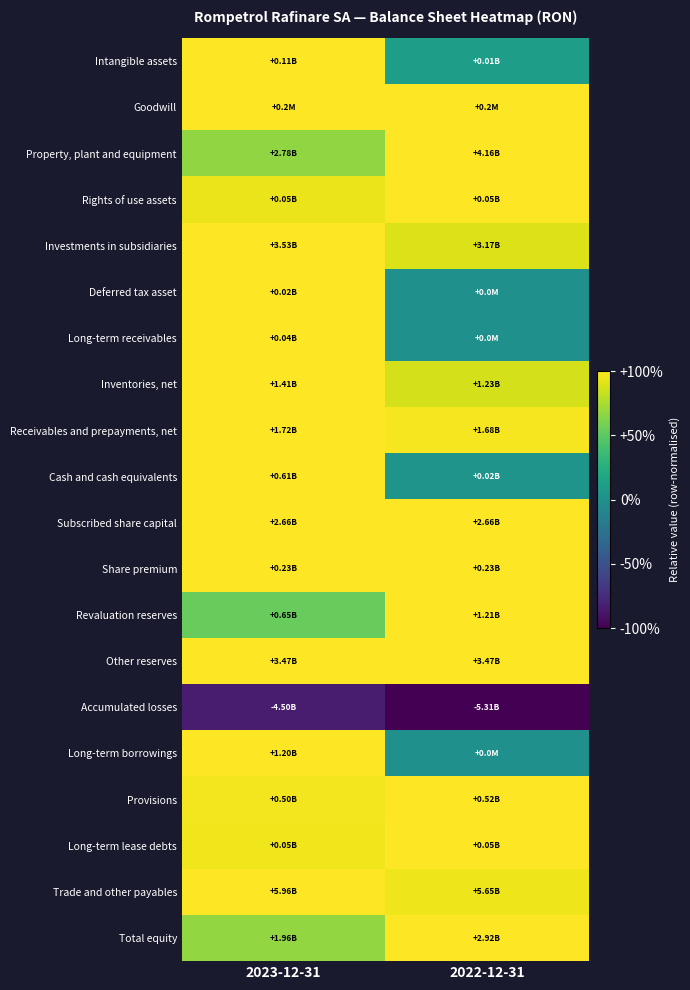

Reading right to left, list all the values displayed in this chart.

Intangible assets: 2022-12-31=0.1	2023-12-31=1.0
Goodwill: 2022-12-31=1.0	2023-12-31=1.0
Property, plant and equipment: 2022-12-31=1.0	2023-12-31=0.7
Rights of use assets: 2022-12-31=1.0	2023-12-31=0.9
Investments in subsidiaries: 2022-12-31=0.9	2023-12-31=1.0
Deferred tax asset: 2022-12-31=0.0	2023-12-31=1.0
Long-term receivables: 2022-12-31=0.0	2023-12-31=1.0
Inventories, net: 2022-12-31=0.9	2023-12-31=1.0
Receivables and prepayments, net: 2022-12-31=1.0	2023-12-31=1.0
Cash and cash equivalents: 2022-12-31=0.0	2023-12-31=1.0
Subscribed share capital: 2022-12-31=1.0	2023-12-31=1.0
Share premium: 2022-12-31=1.0	2023-12-31=1.0
Revaluation reserves: 2022-12-31=1.0	2023-12-31=0.5
Other reserves: 2022-12-31=1.0	2023-12-31=1.0
Accumulated losses: 2022-12-31=-1.0	2023-12-31=-0.8
Long-term borrowings: 2022-12-31=0.0	2023-12-31=1.0
Provisions: 2022-12-31=1.0	2023-12-31=1.0
Long-term lease debts: 2022-12-31=1.0	2023-12-31=1.0
Trade and other payables: 2022-12-31=0.9	2023-12-31=1.0
Total equity: 2022-12-31=1.0	2023-12-31=0.7